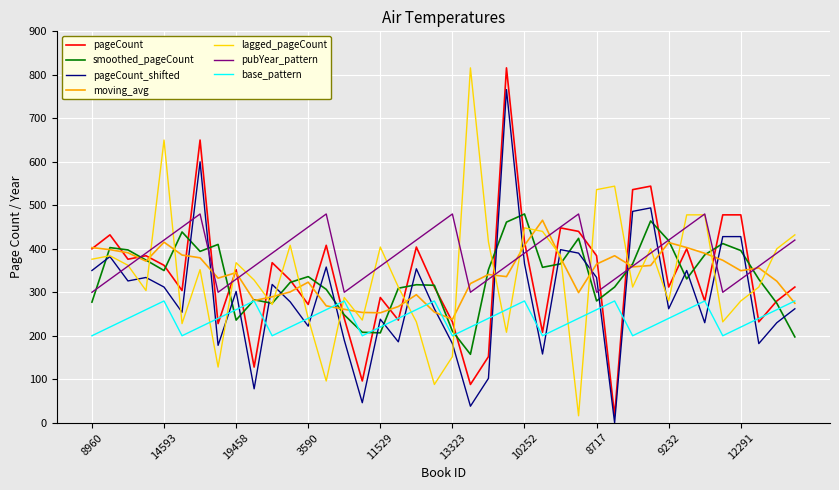

After their last crossing, which series has the higher values: lagged_pageCount or pageCount_shifted?

lagged_pageCount